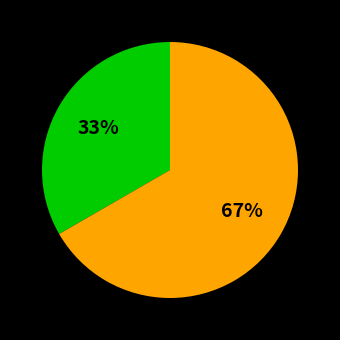

To the nearest percent, what is the average slice percentage?

50%